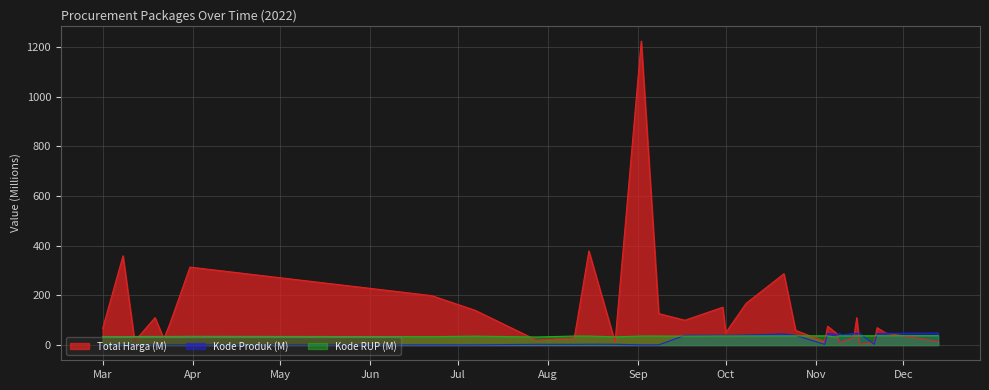

Where is the first local minimum for Kode Produk?

2022-03-19